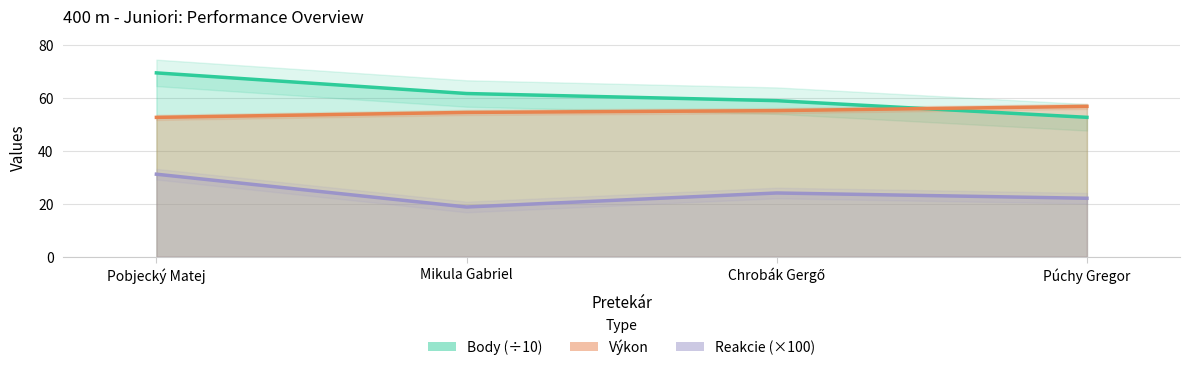

Is the value of Výkon at Chrobák Gergő greater than the value of Body at Mikula Gabriel?

No